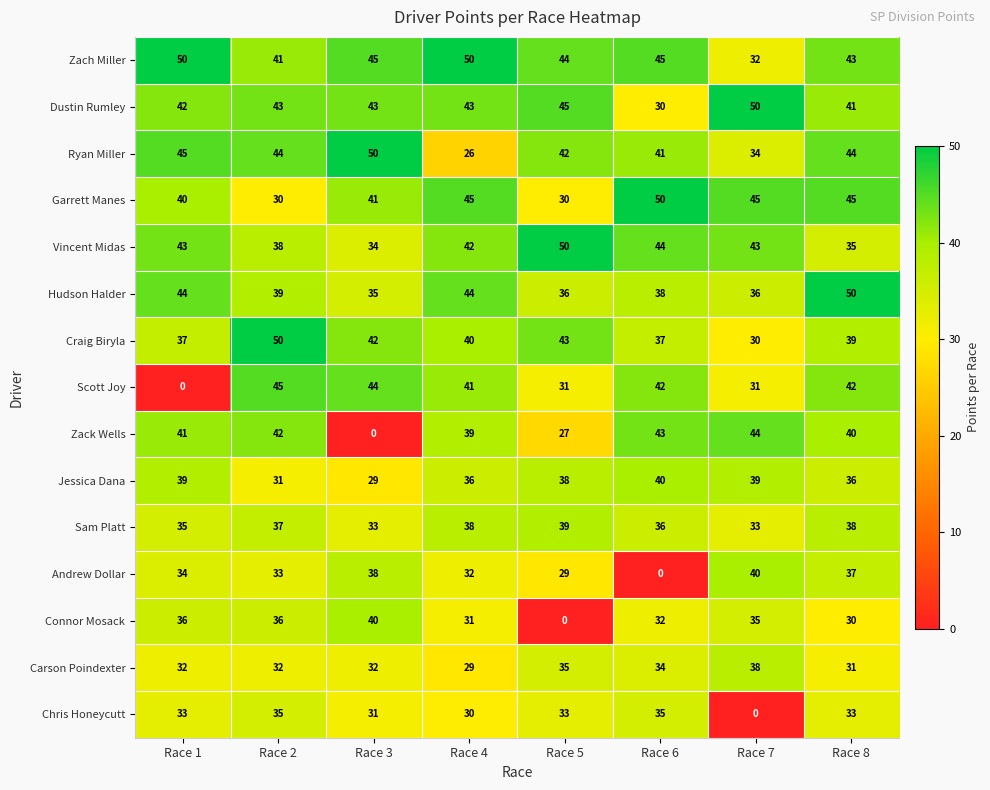

At which label is Zack Wells closest to 22?

Race 5